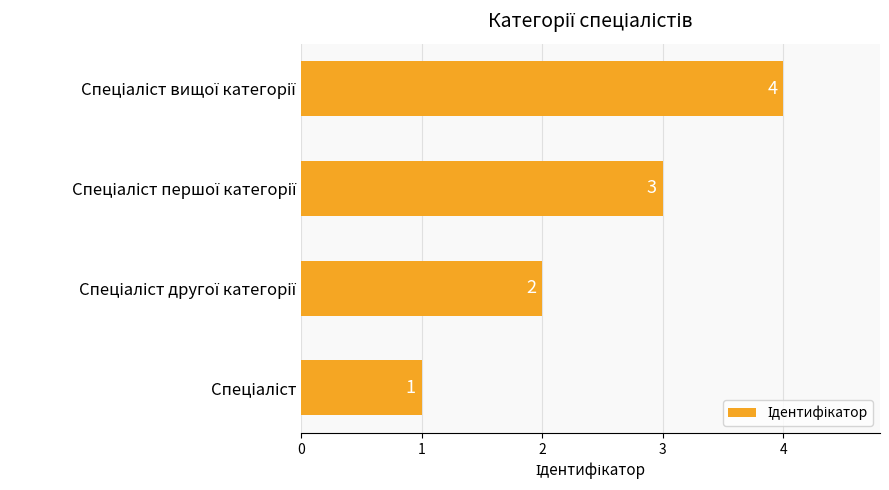

What is the sum of all values?

10